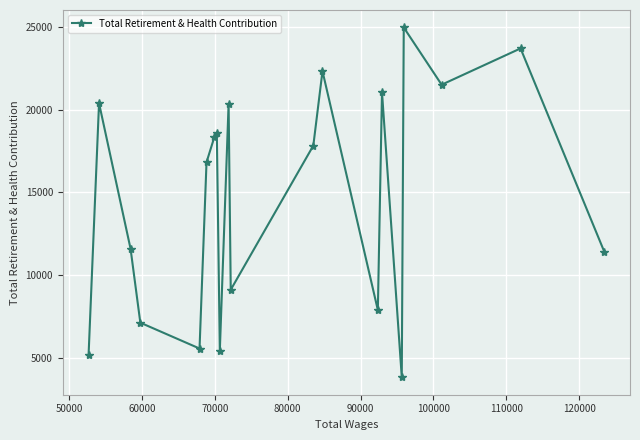

How many lines are shown in the chart?

1